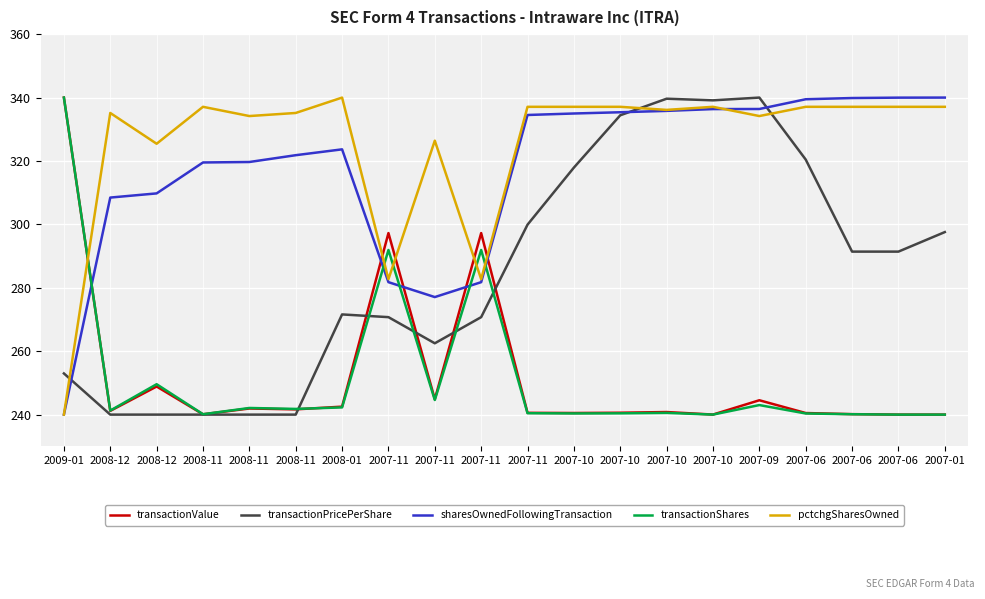

What is the lowest value of the pctchgSharesOwned series?

240.0